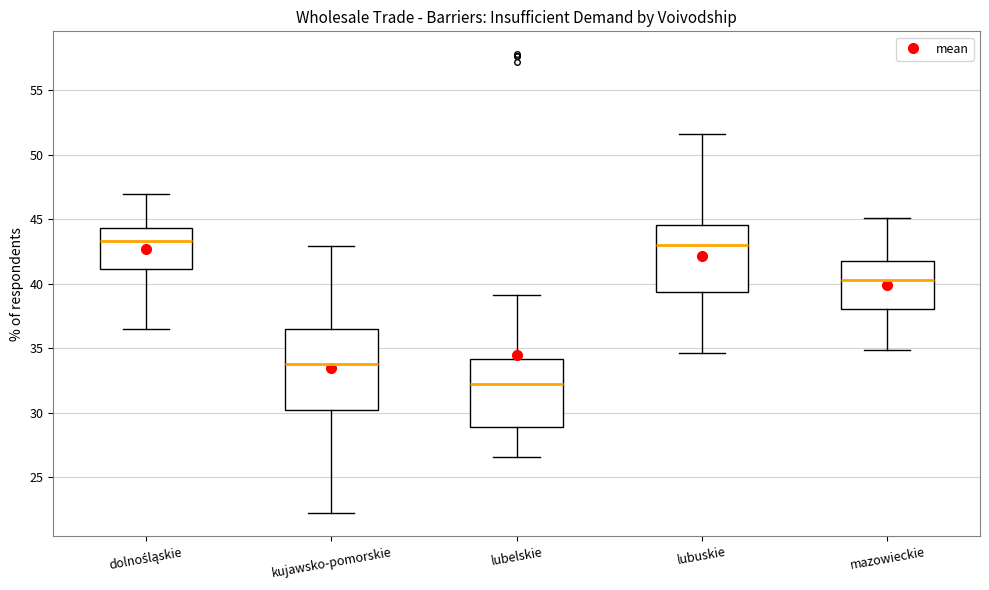

Which box is the tallest, from its lower edge to its upper edge?

kujawsko-pomorskie